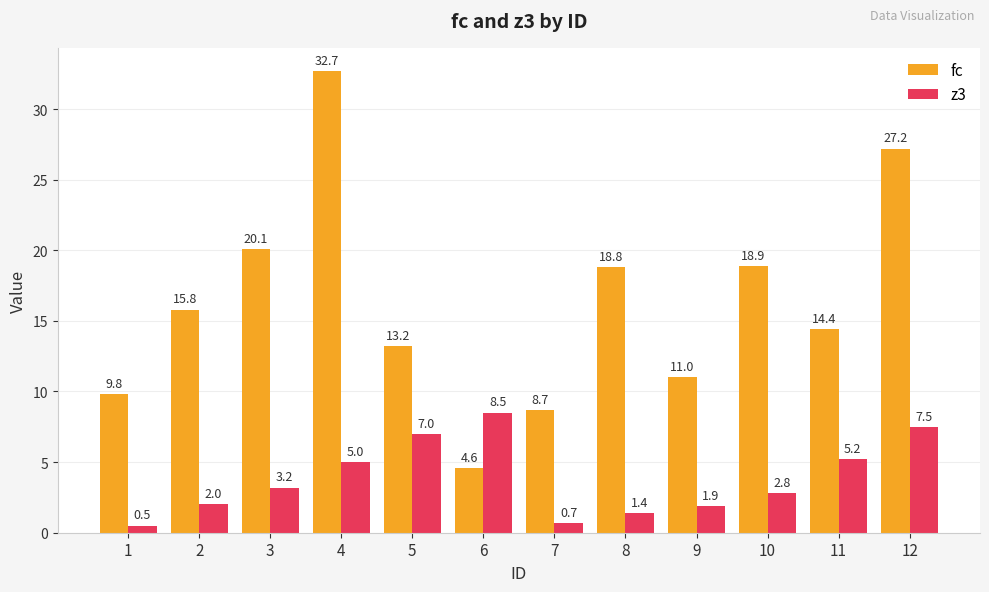

How many bars are there in each group?

2